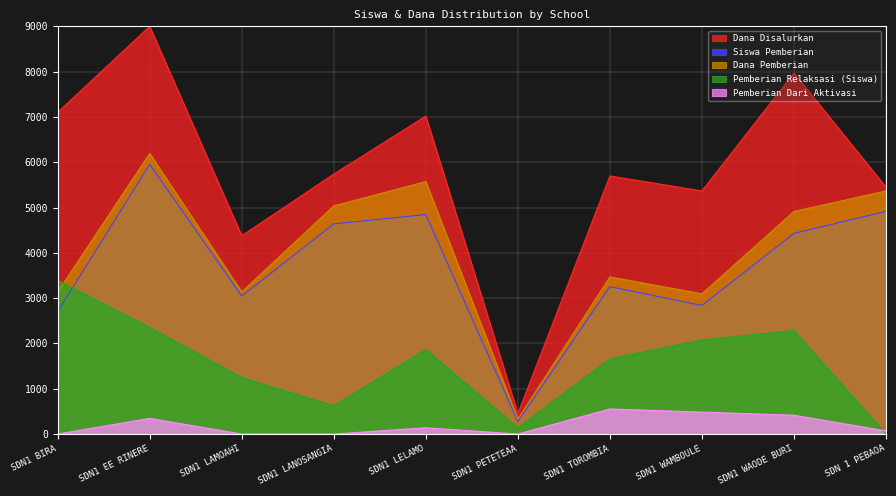

True or false: Pemberian Relaksasi (Siswa) has a value of 623.1 at SDN1 LANOSANGIA.

True